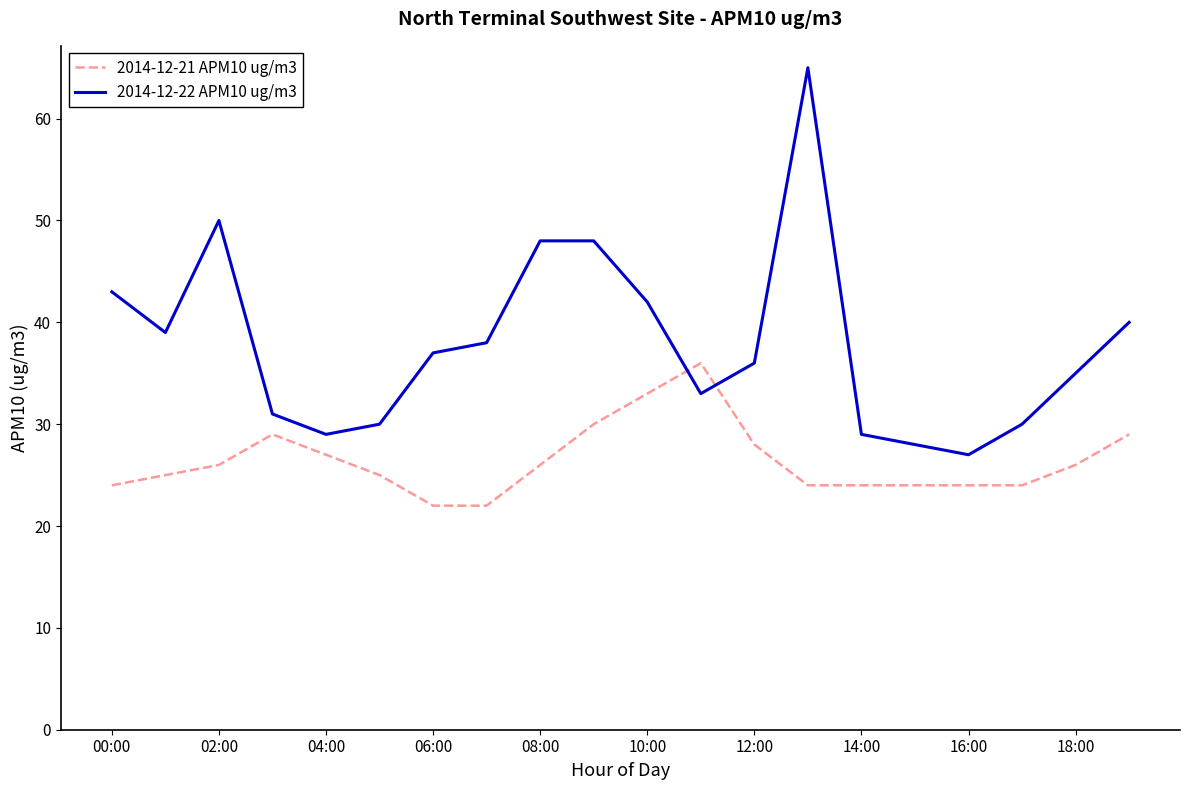

How many intersections are there between 2014-12-21 APM10 ug/m3 and 2014-12-22 APM10 ug/m3?

2